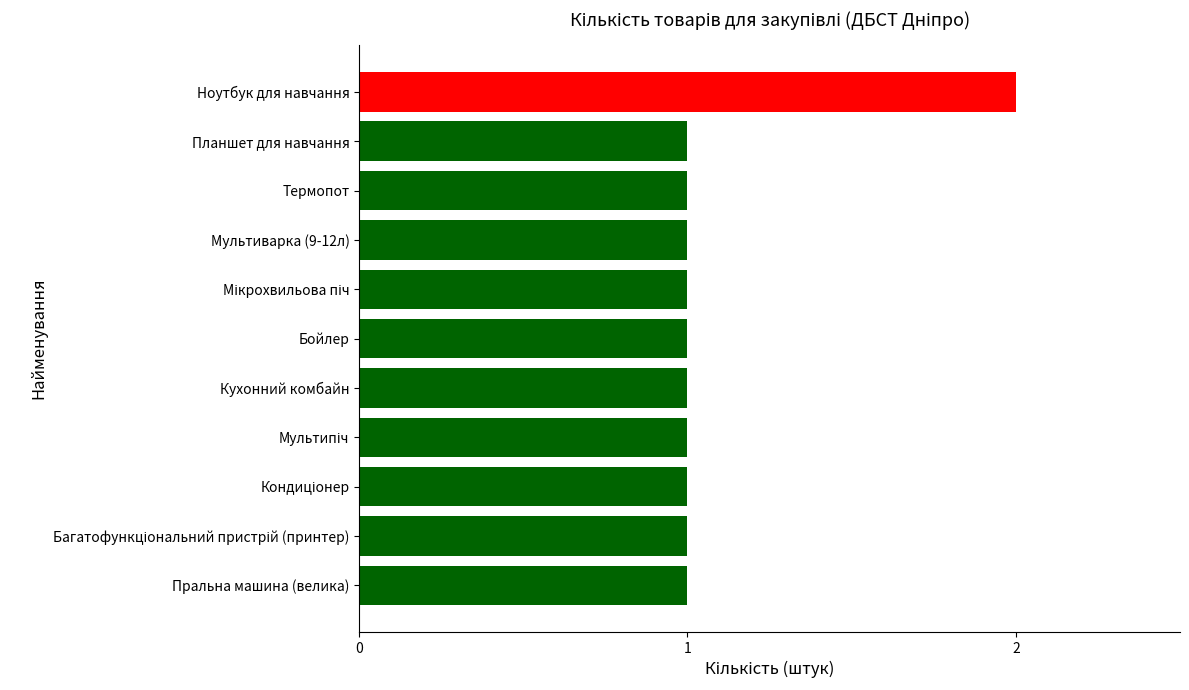

Approximately how many times larger is the value at Планшет для навчання compared to Кухонний комбайн?

1.0